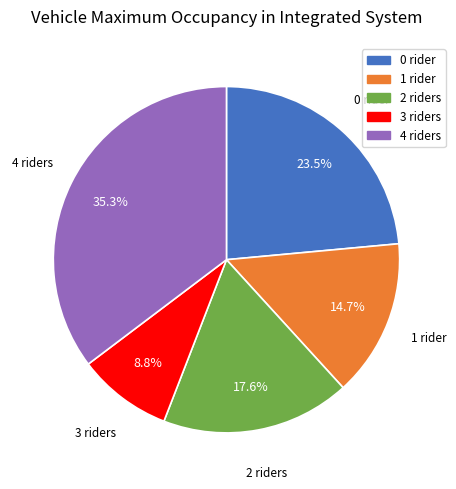

Does any single category account for the majority?

No